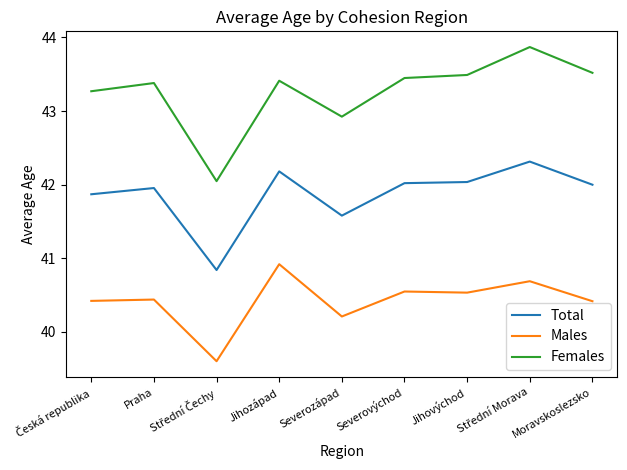

What is the total value across all series at Severozápad?

124.7